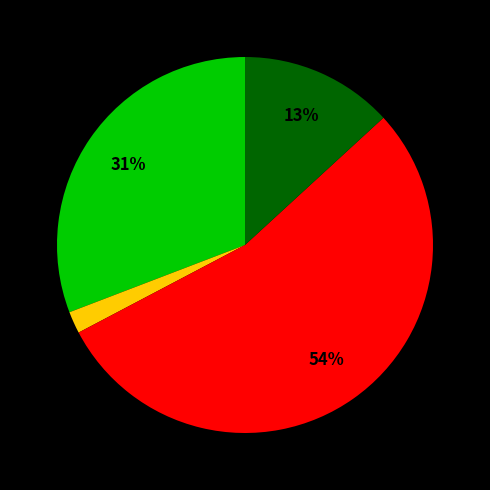

Is there any slice that represents more than half of the pie?

Yes